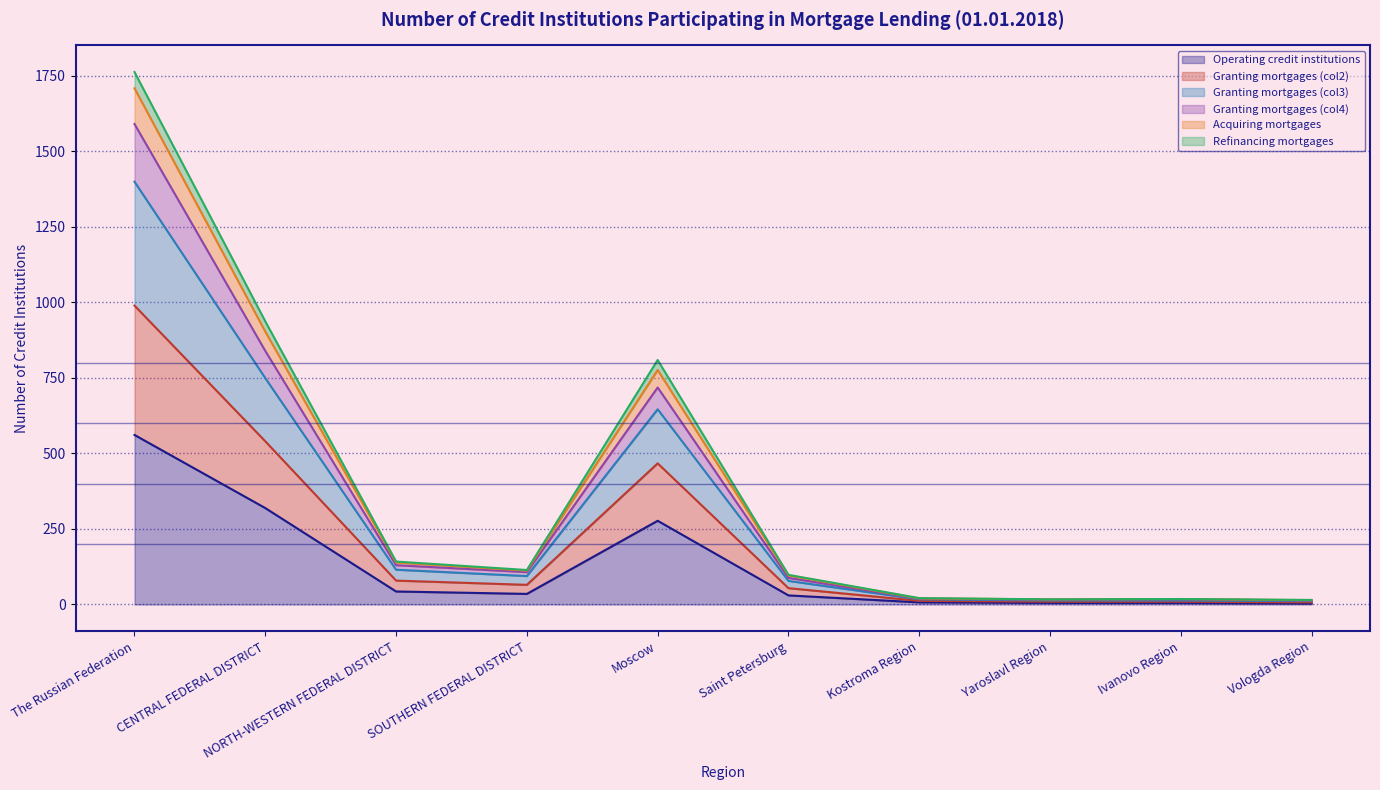

At which category is the sum across all series the highest?

The Russian Federation